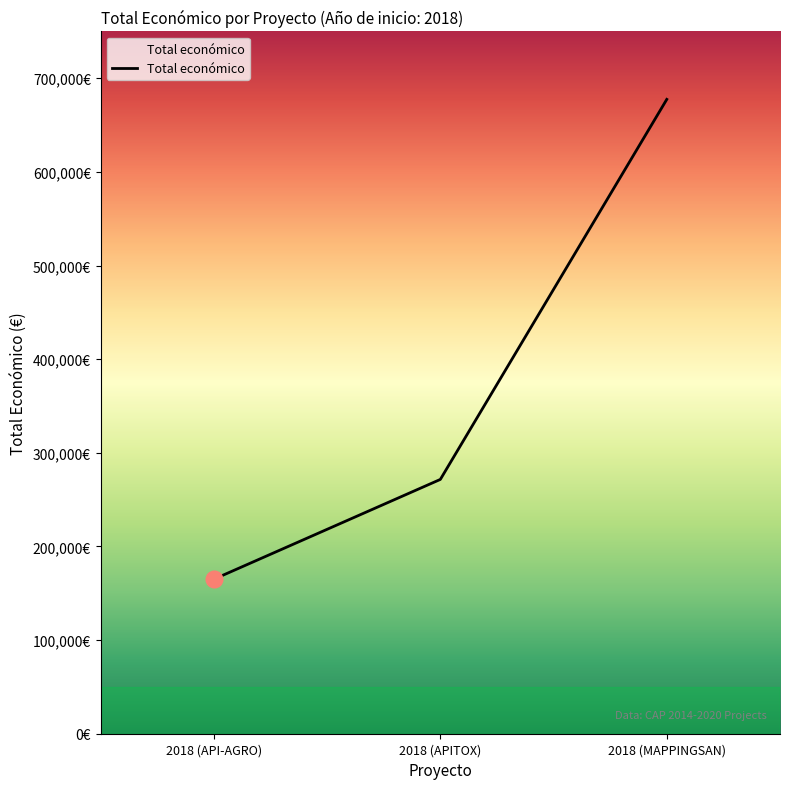

Which label corresponds to the smallest value in the chart?

2018 (API-AGRO)